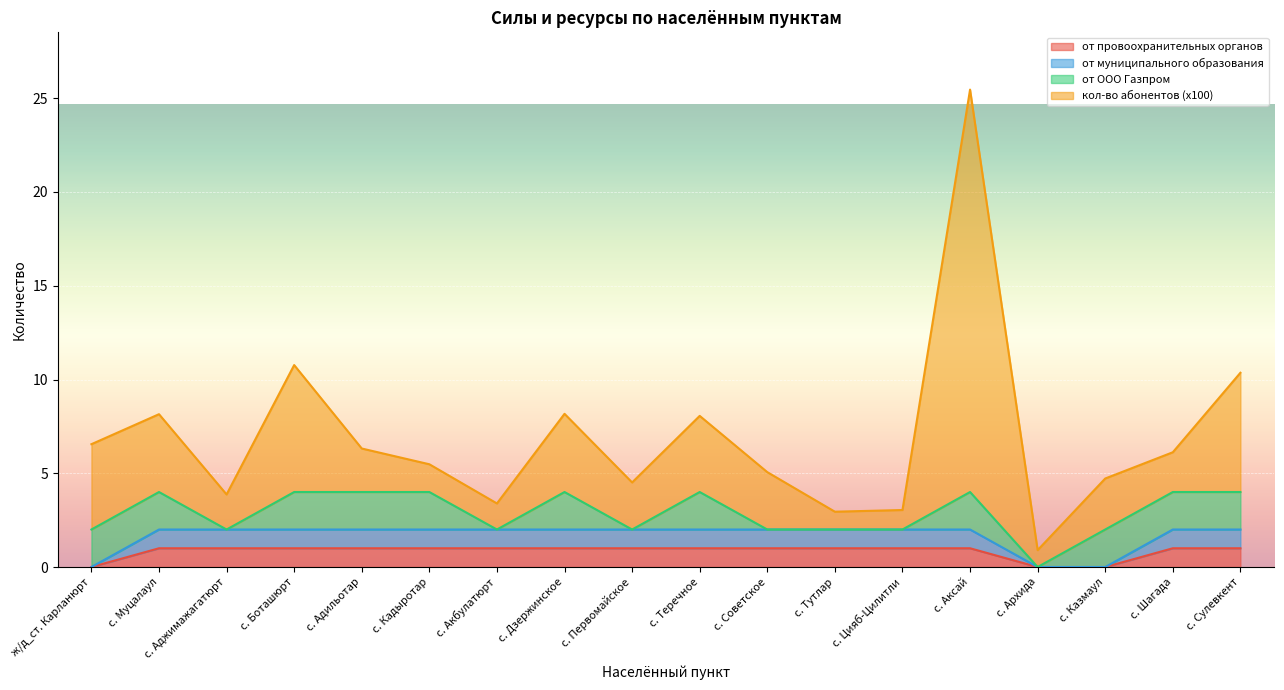

What is the difference between the second highest and second lowest values in the от муниципального образования series?

2